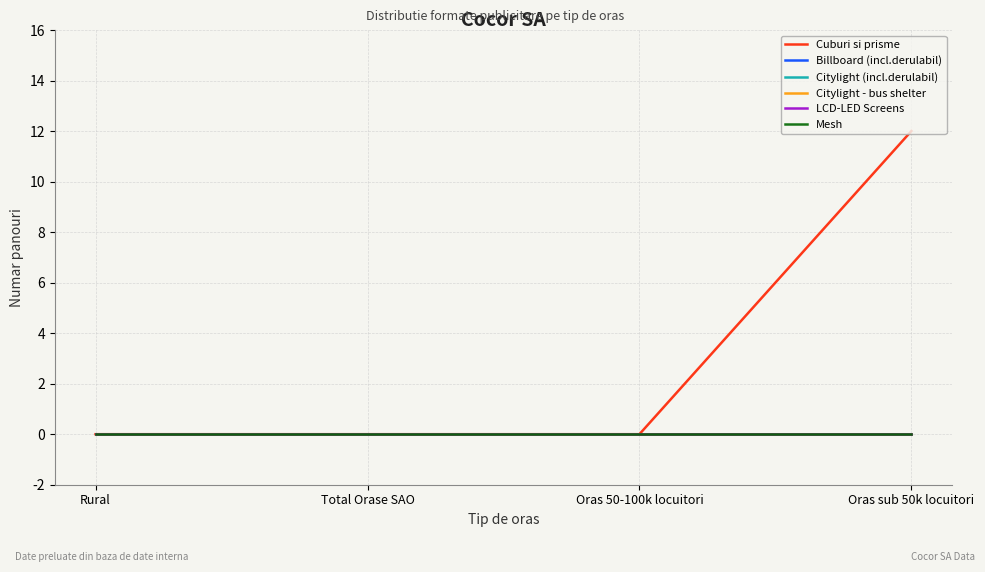

How many Cuburi si prisme values are between 0 and 12?

4